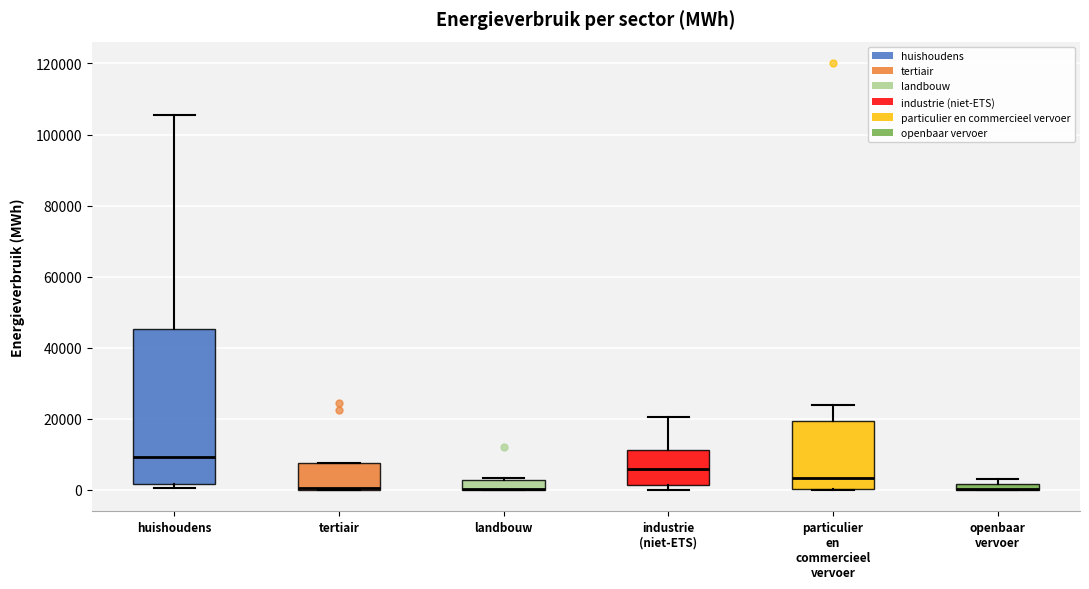

Where is the upper edge of the box for tertiair on the y-axis? The values are not printed on the chart, so give them approximately, as read against the axis.

8000